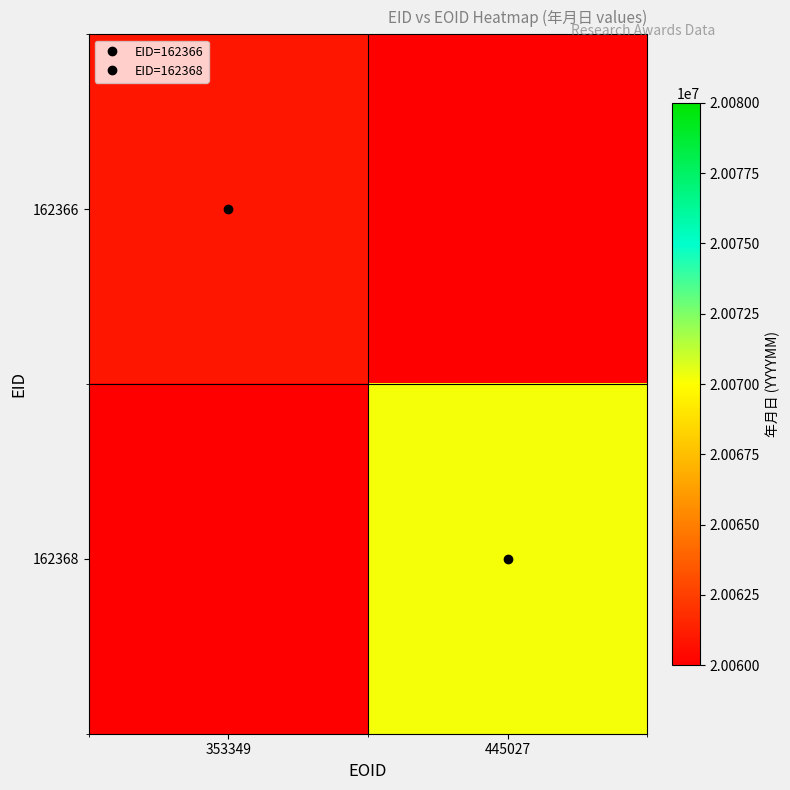

Which has a higher value, 445027 or 353349?

353349